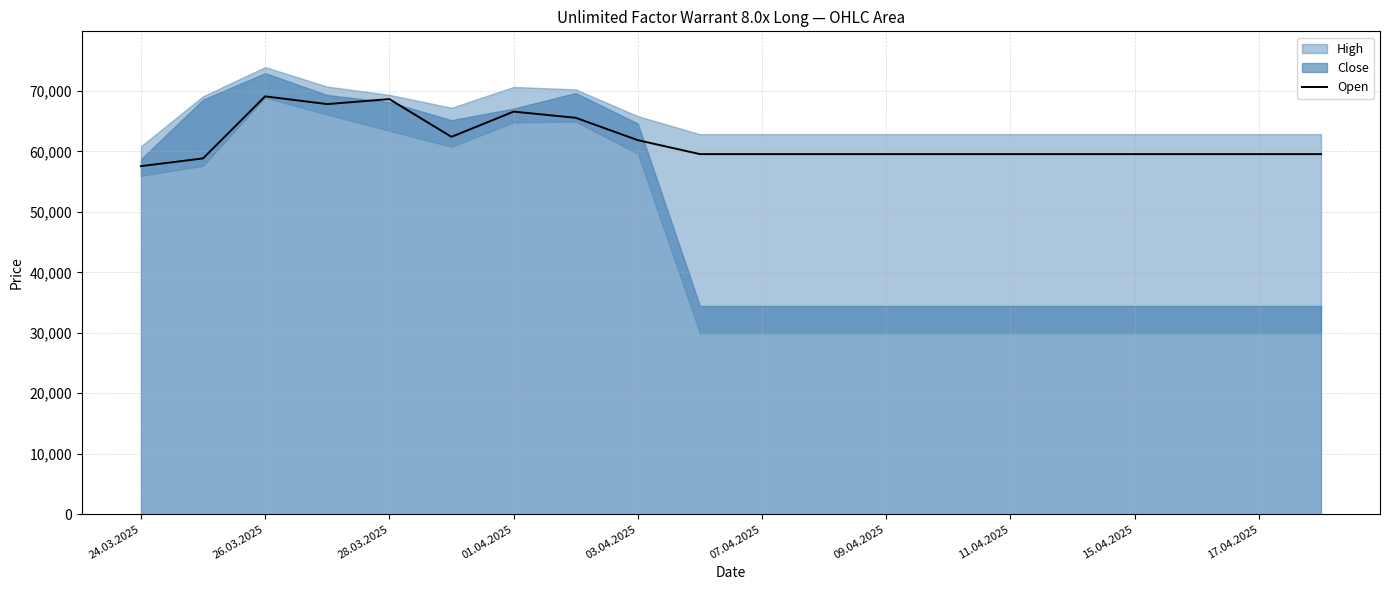

Is it true that Open equals 13534 at 24.03.2025?

False